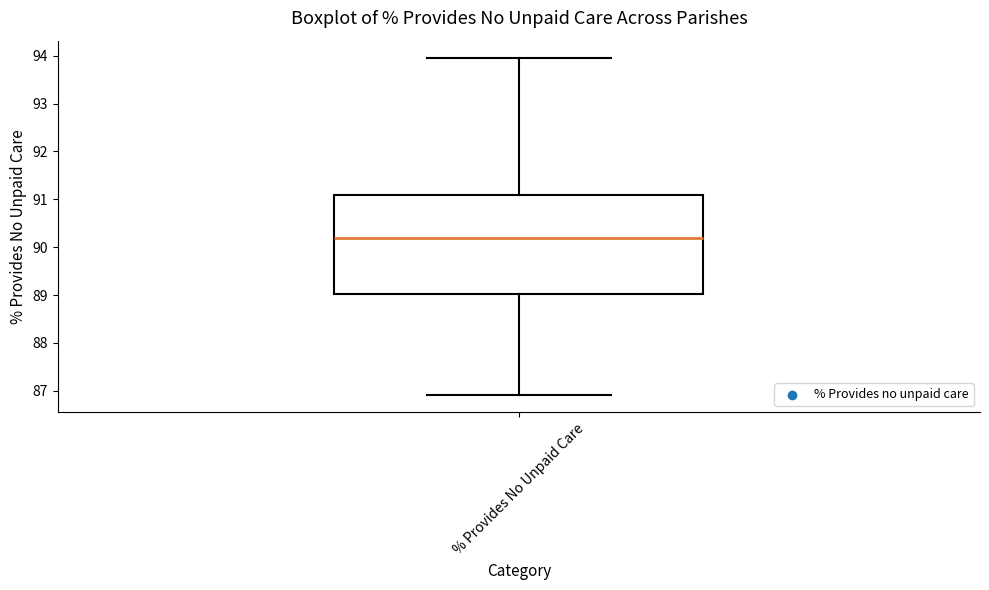

Transcribe this box plot: give where the median line is, the range the box spans, and where the two whiskers end, as read against the y-axis. The values are not printed on the chart, so give them approximately, as read against the axis.

median 90.2, box 89.0 to 91.1, whiskers 86.9 to 94.0